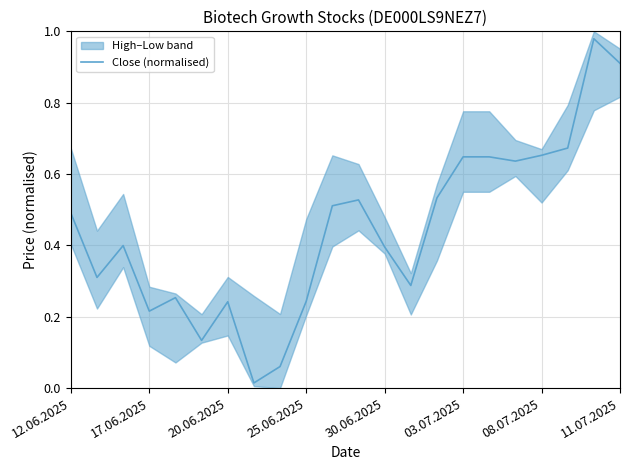

What is the greatest value displayed?

1.0